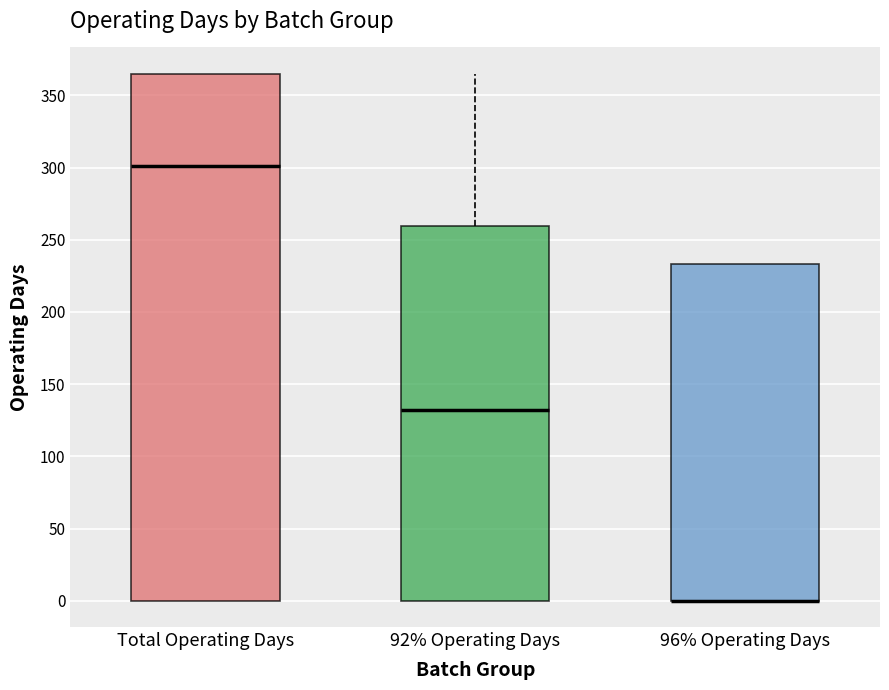

Where is the lower edge of the box for 96% Operating Days on the y-axis? The values are not printed on the chart, so give them approximately, as read against the axis.

0